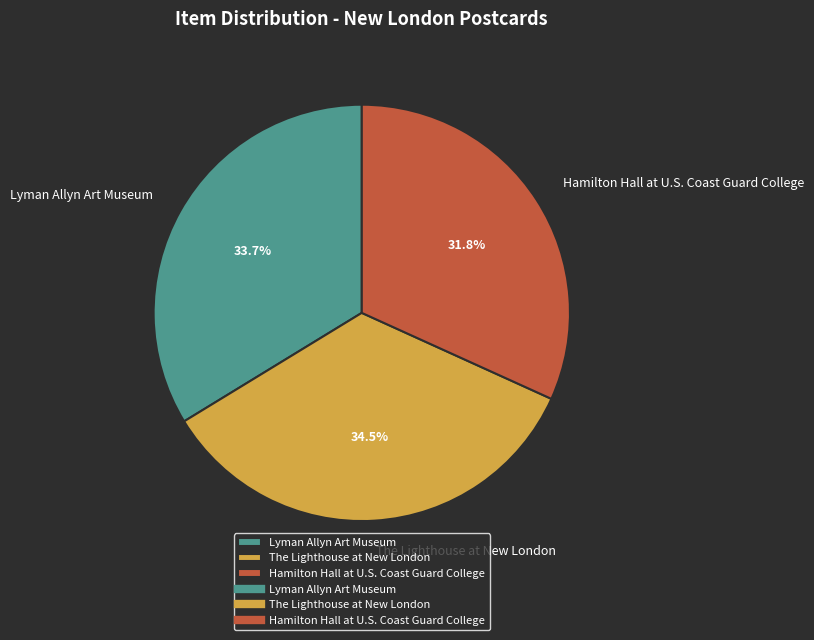

Which slice is the smallest?

Hamilton Hall at U.S. Coast Guard College